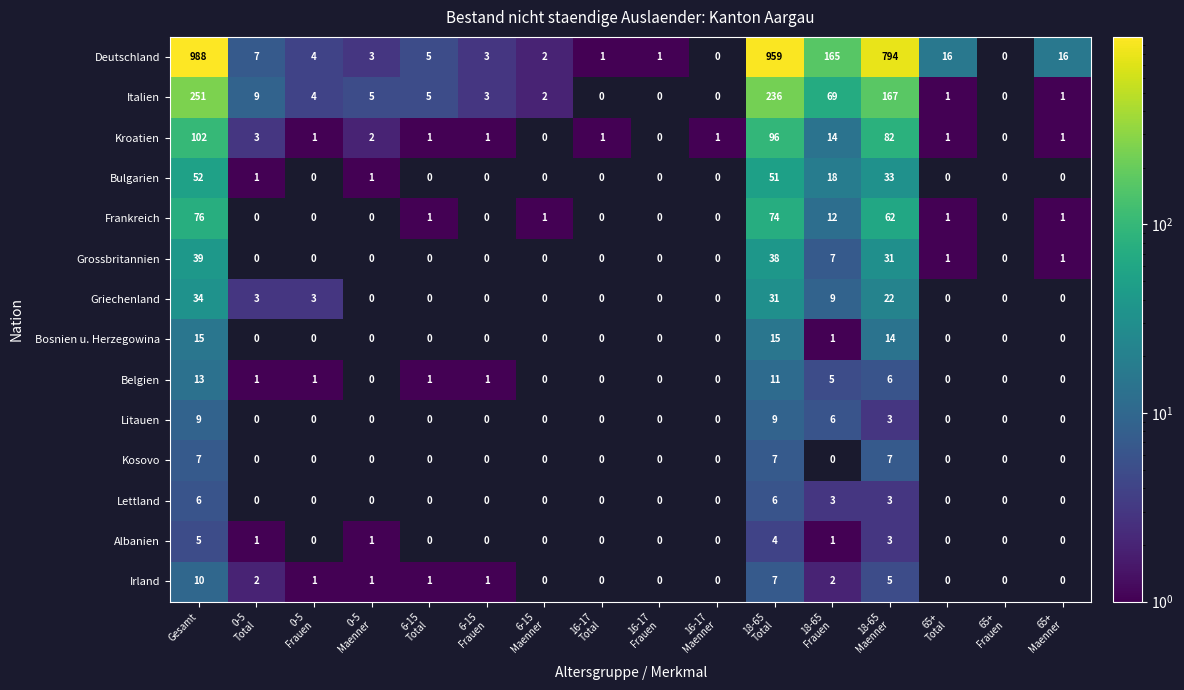

What is the sum of all Griechenland values?

102